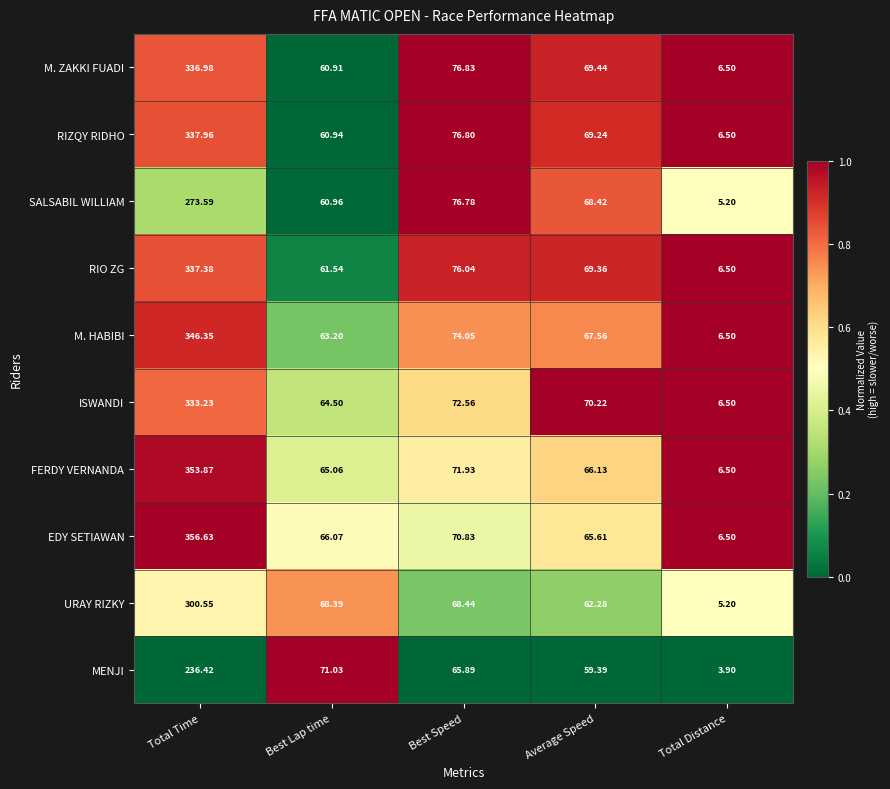

Where does the EDY SETIAWAN series first go above 66?

Total Time